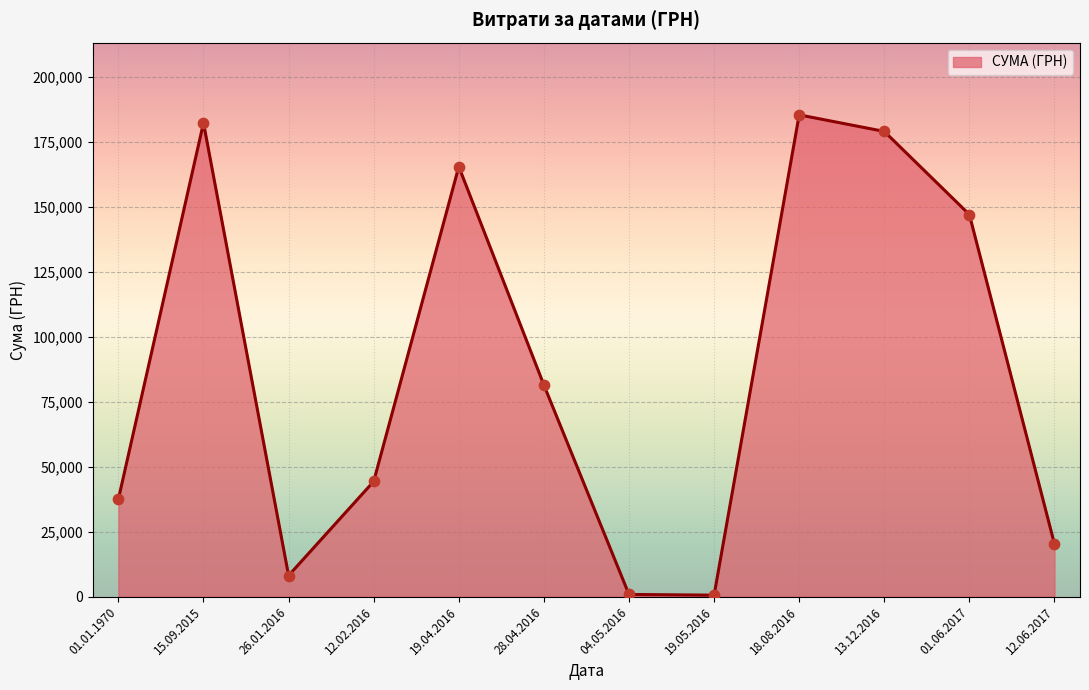

Between 15.09.2015 and 01.01.1970, which is larger?

15.09.2015